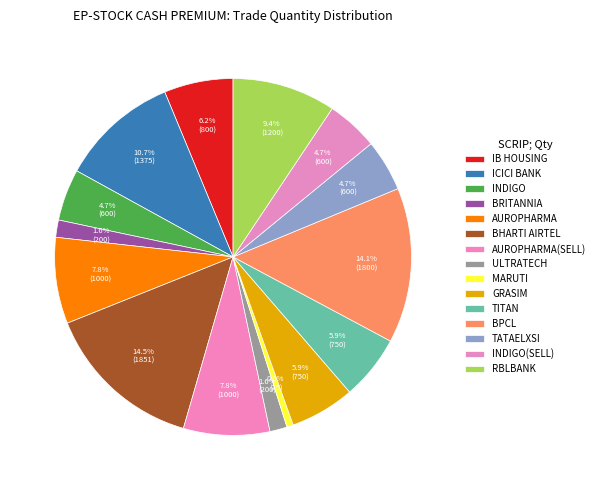

To the nearest percent, what portion does BPCL represent?

14%